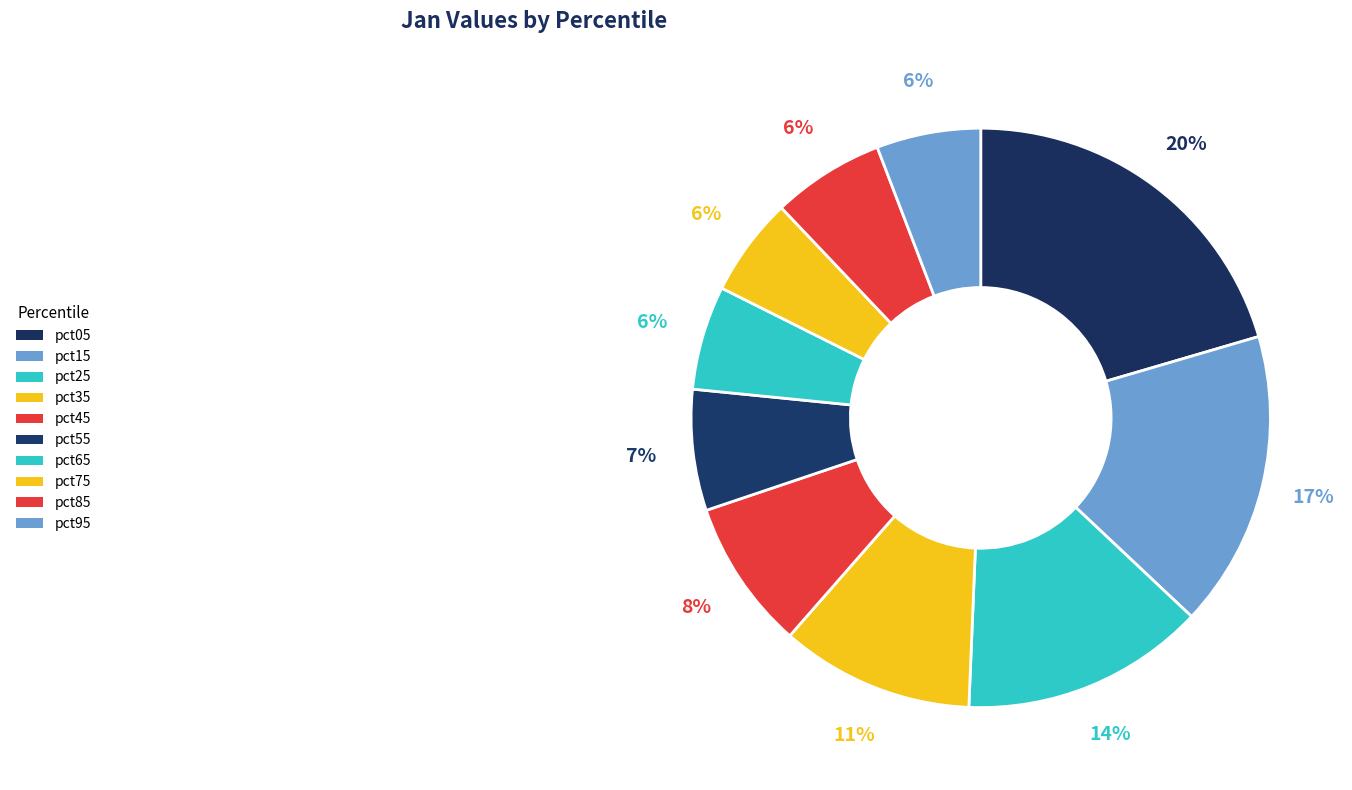

How many segments does this pie chart have?

10